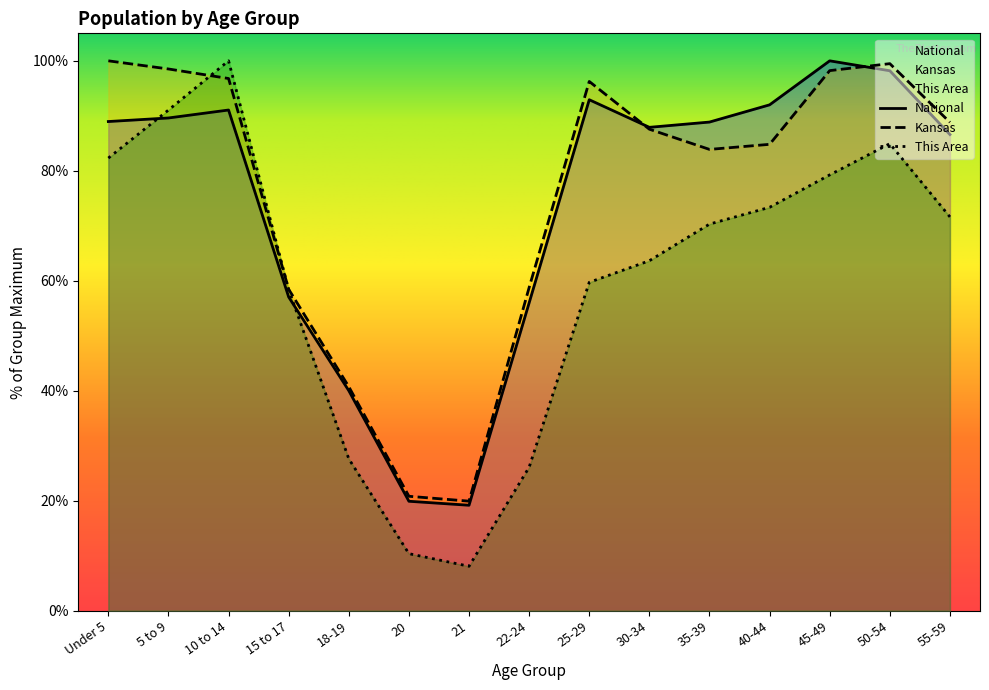

What position from the left is 18-19?

5